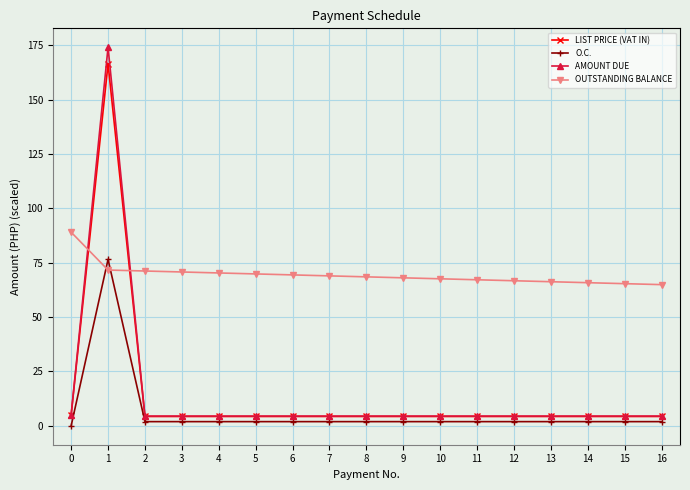

What is the value of the LIST PRICE (VAT IN) point at the 10th from the left?

4.3